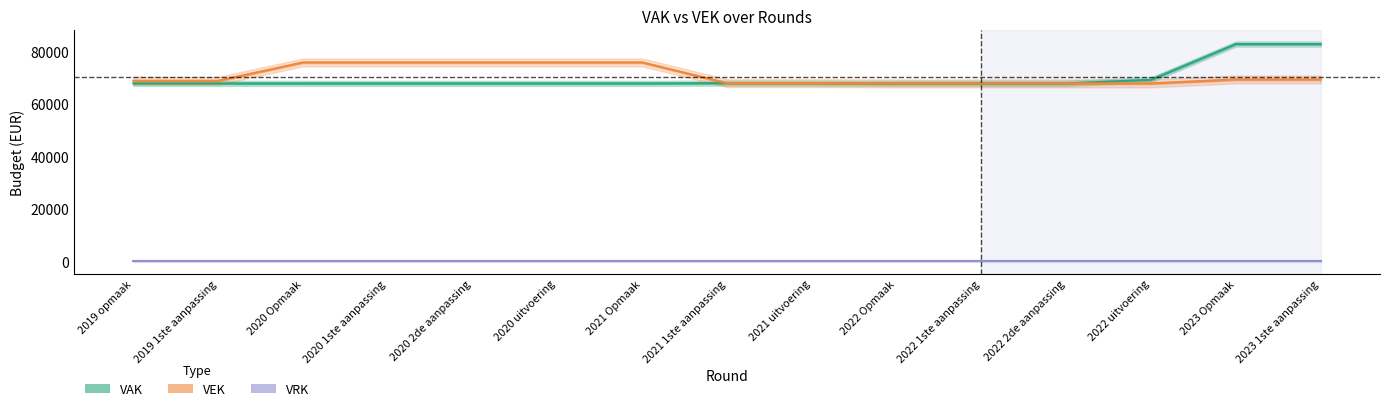

At which label is VAK closest to 75206?

2022 uitvoering